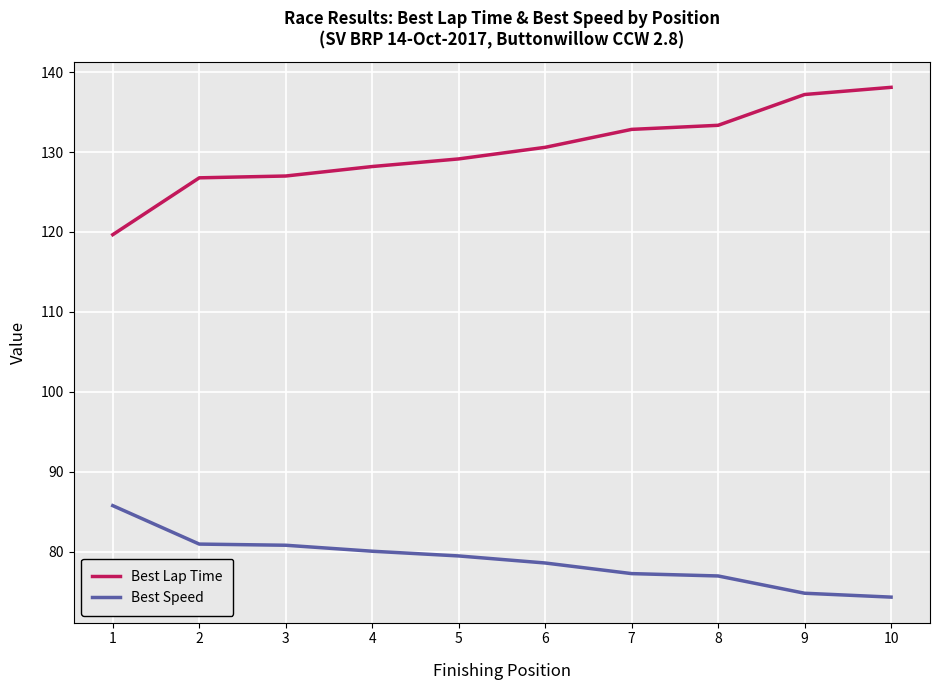

List the series in order of their peak value, highest first.

Best Lap Time, Best Speed